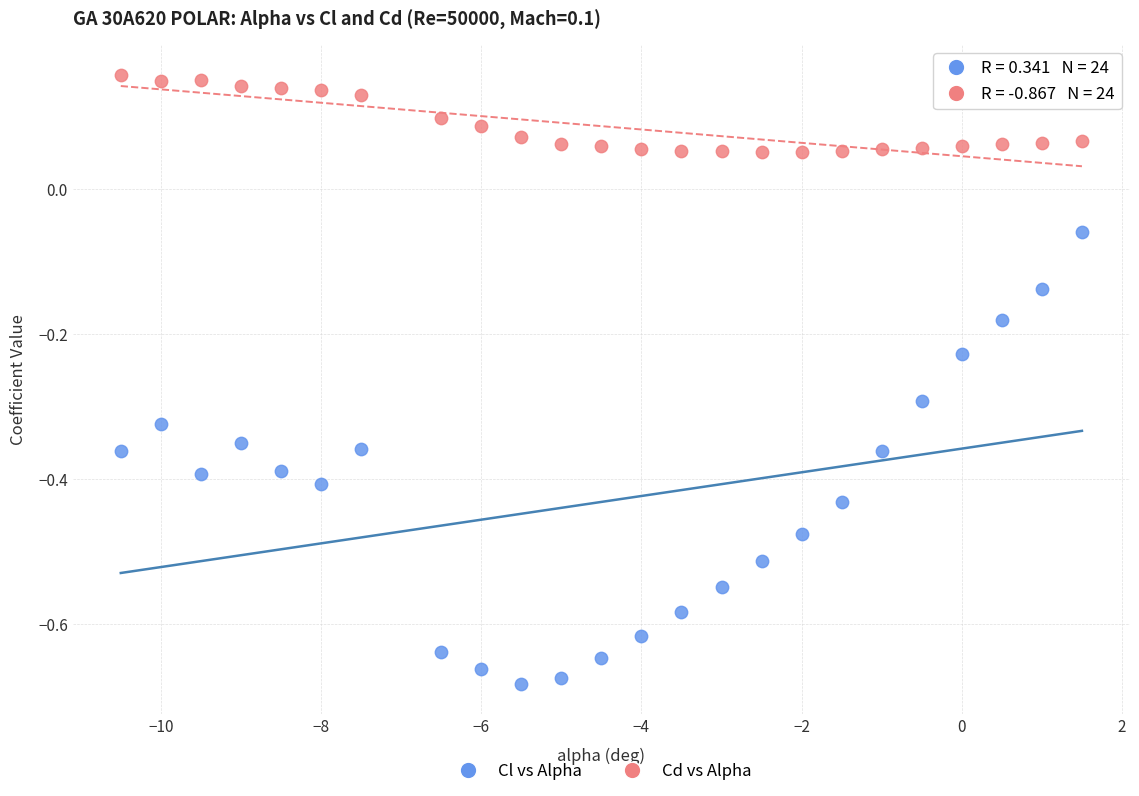

What is the X range (max minus min) for the scatter plot?

12.0